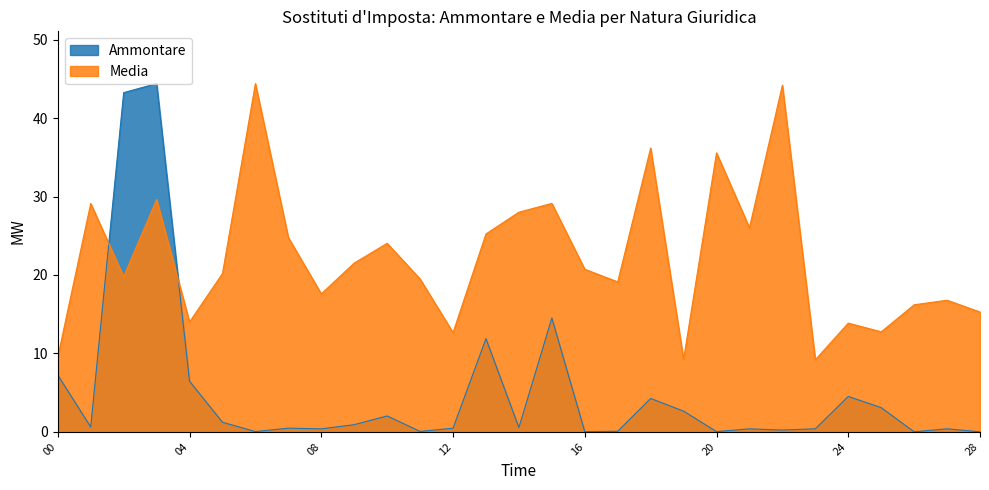

The Media series shows 28.0 at 14. True or false?

True